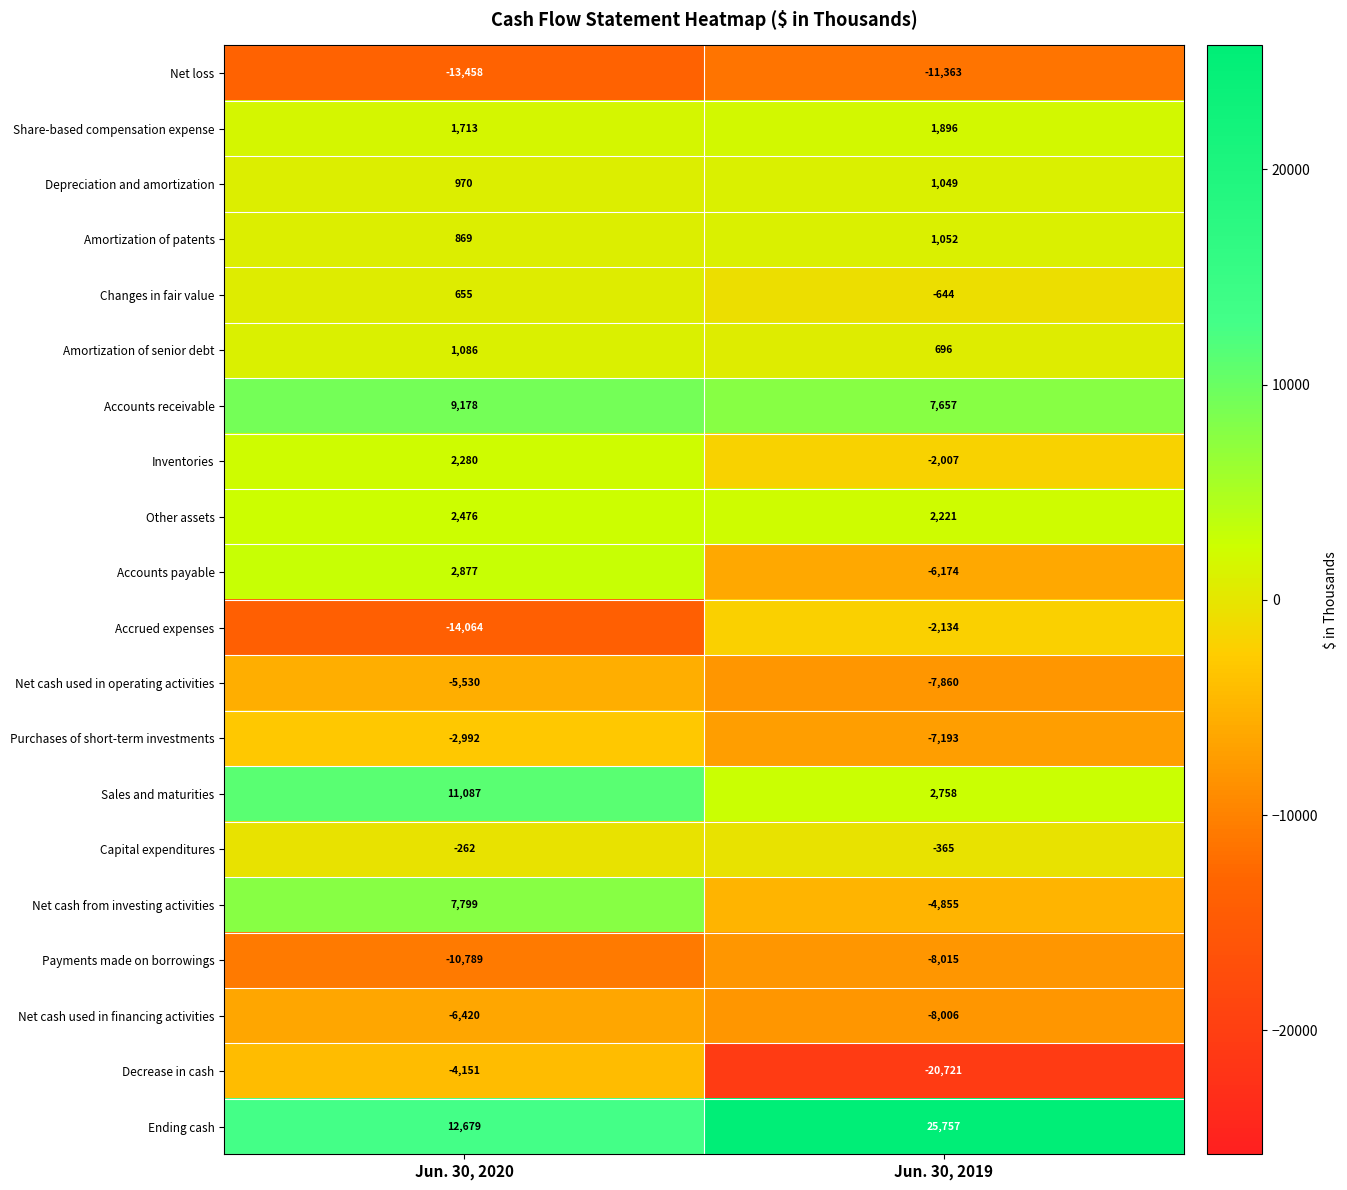

How many data points does each series have?

2